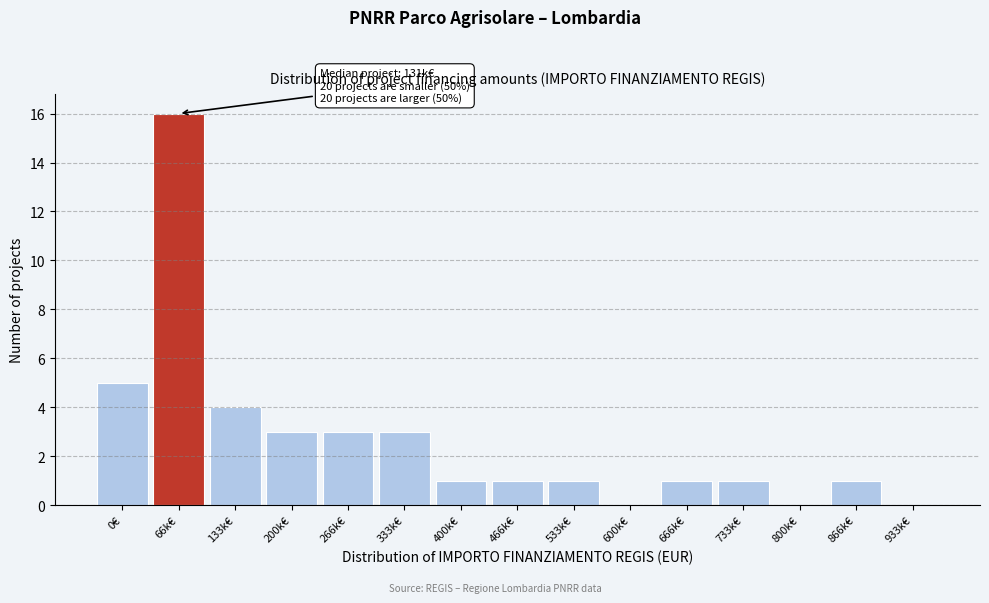

Reading left to right, list all the values displayed in this chart.

0€=5	66k€=16	133k€=4	200k€=3	266k€=3	333k€=3	400k€=1	466k€=1	533k€=1	600k€=0	666k€=1	733k€=1	800k€=0	866k€=1	933k€=0